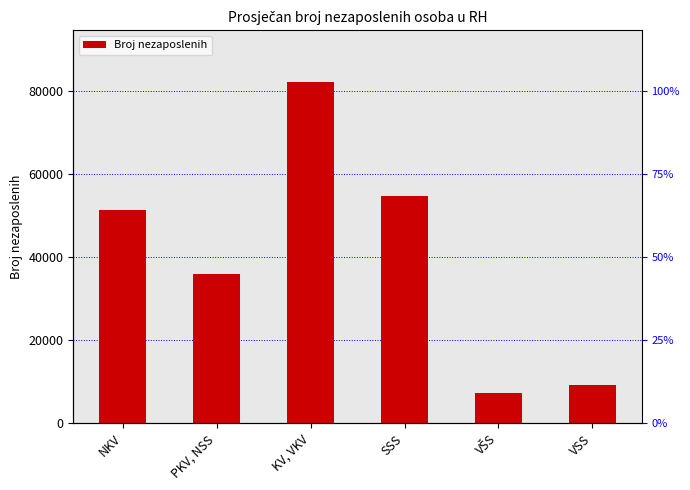

How many series are shown in this chart?

1